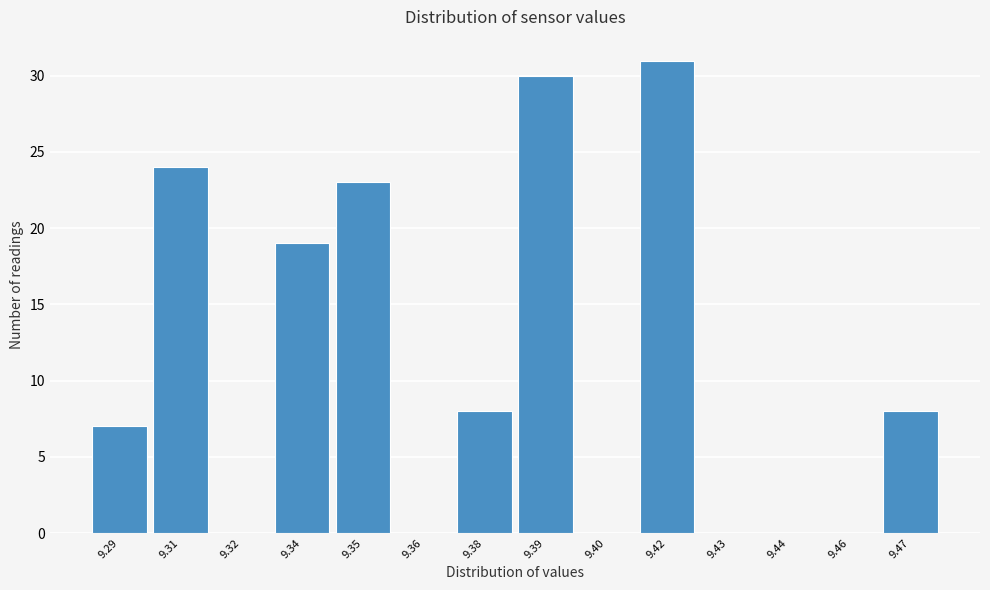

Reading left to right, list all the values displayed in this chart.

9.29=7	9.31=24	9.32=0	9.34=19	9.35=23	9.36=0	9.38=8	9.39=30	9.40=0	9.42=31	9.43=0	9.44=0	9.46=0	9.47=8